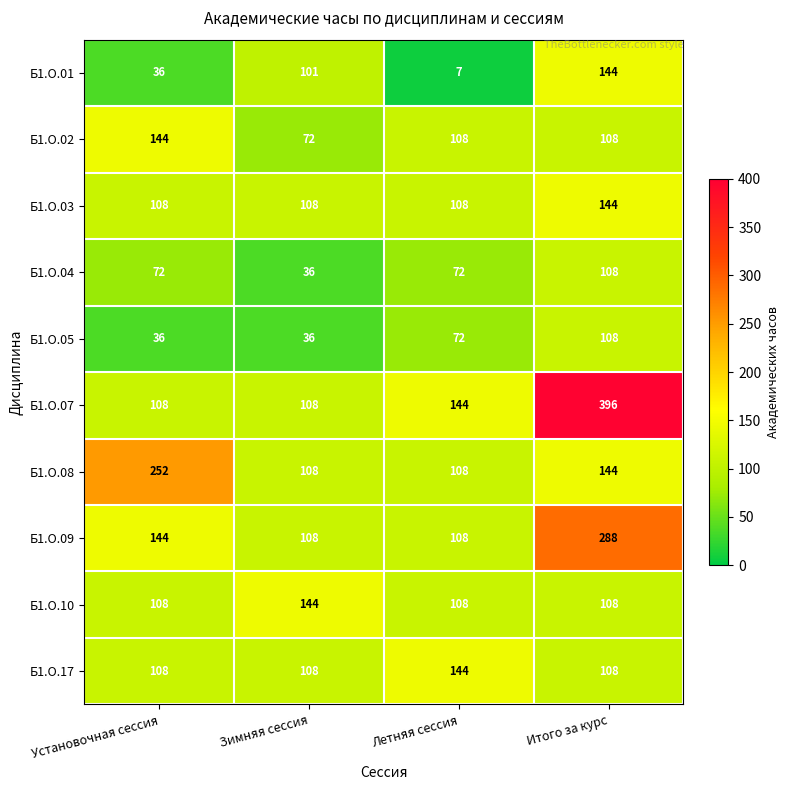

What is the minimum value for Б1.О.04?

36